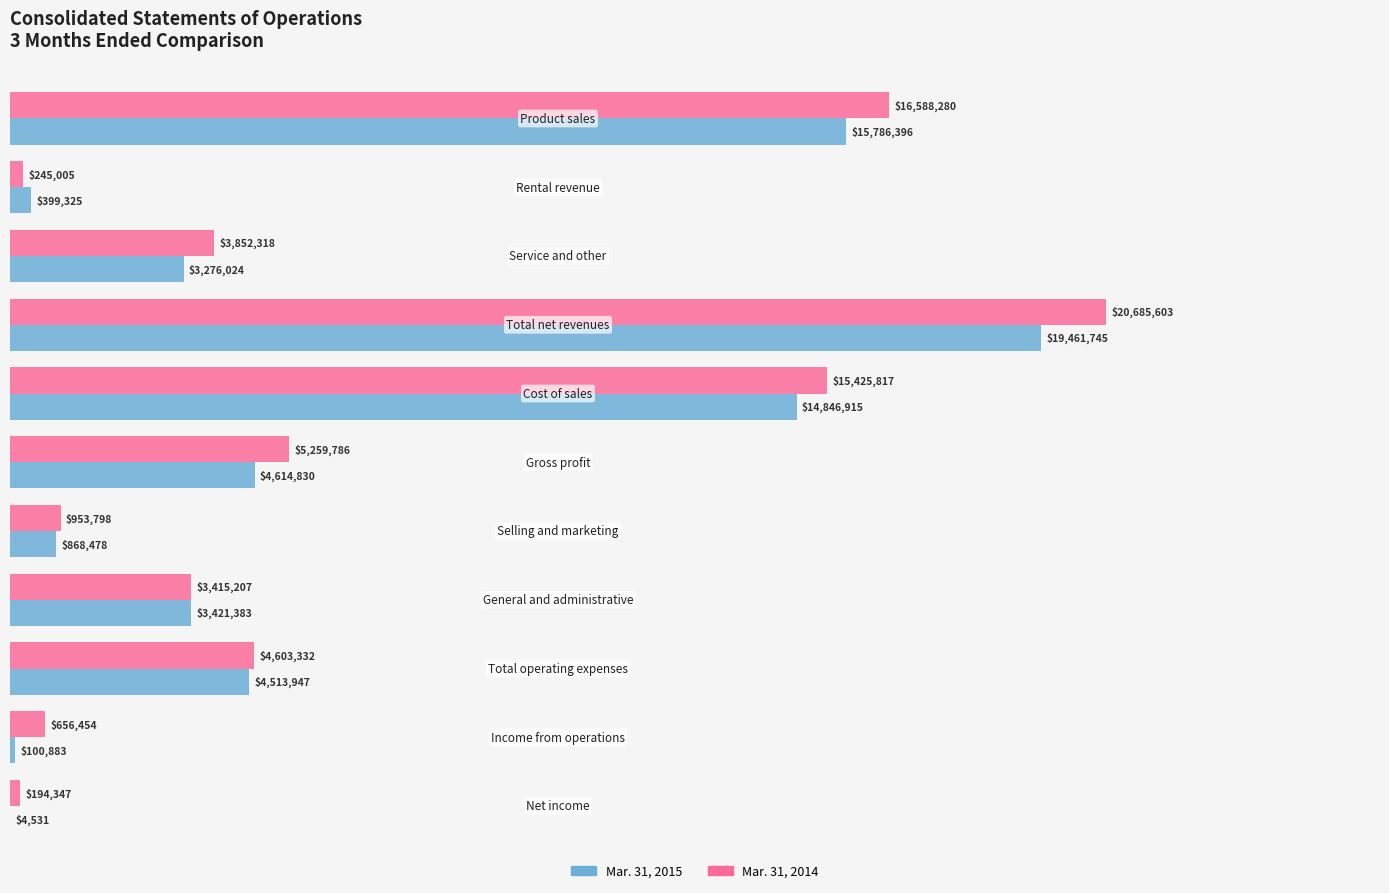

Rank the series by their average value, from highest to lowest.

Mar. 31, 2014, Mar. 31, 2015